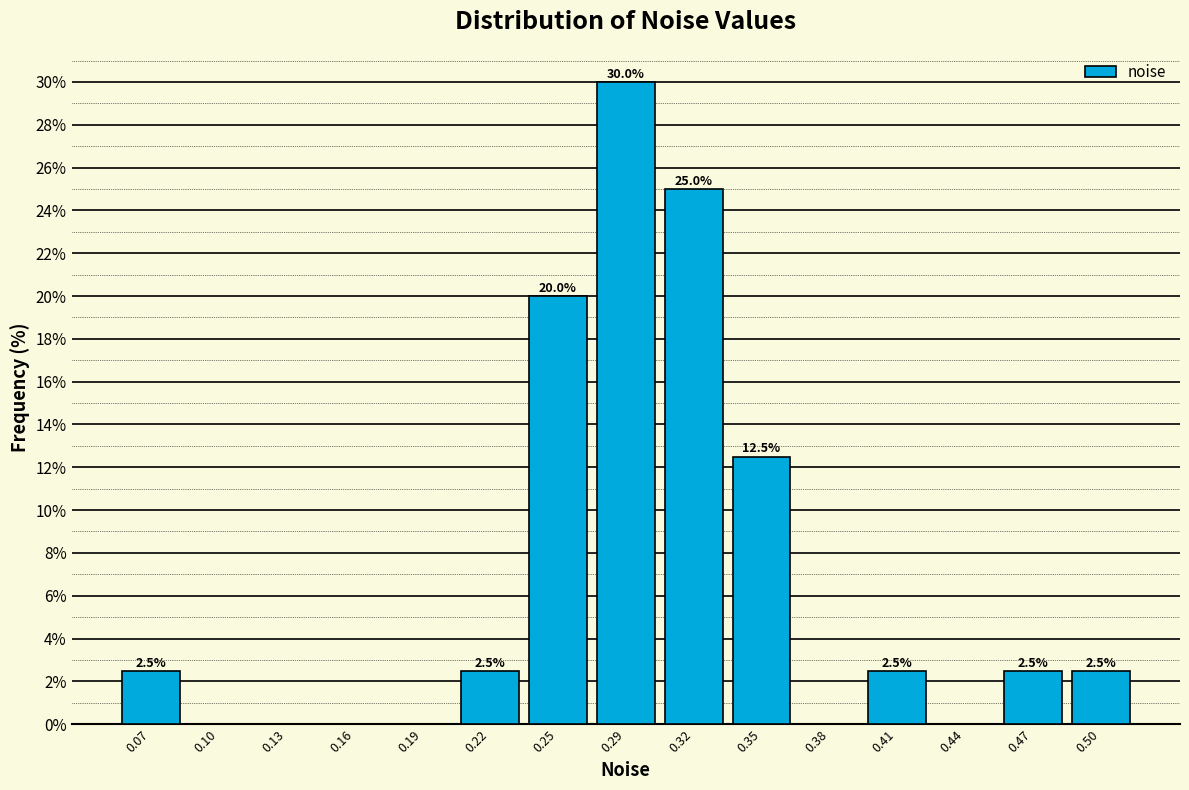

Over which range of the x-axis is the bar tallest?

0.270 to 0.300